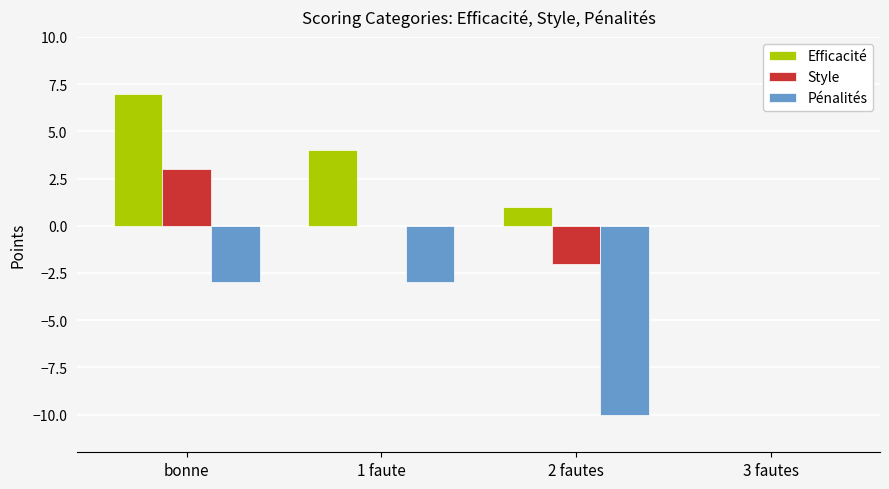

Which label corresponds to the largest value in the chart?

bonne